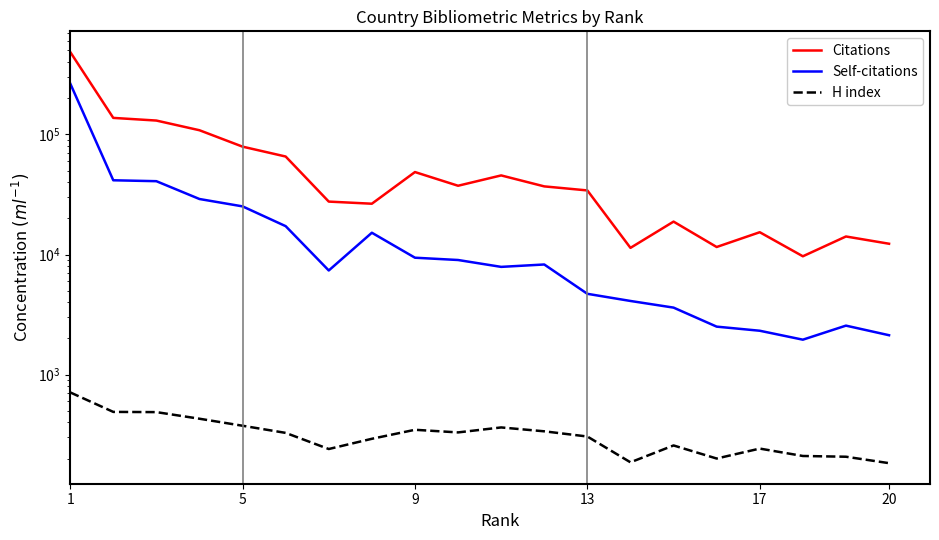

True or false: H index has a value of 330 at 9.

True